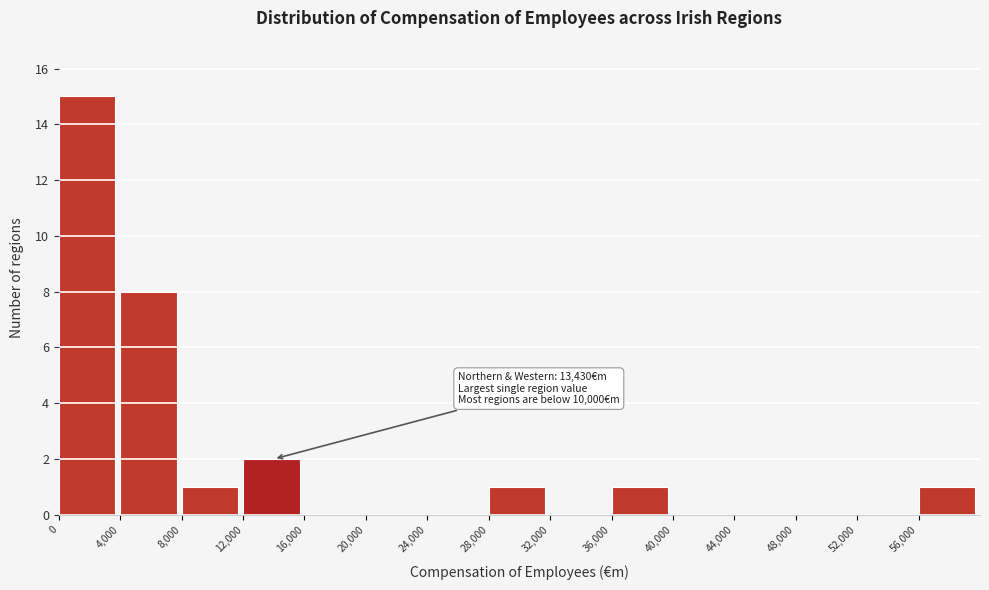

Over which range of the x-axis is the bar tallest?

0 to 4000